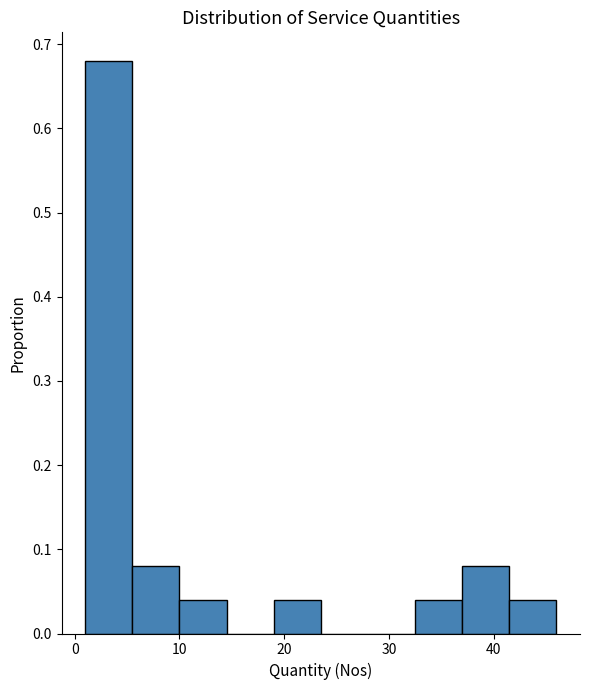

Reading left to right, transcribe this chart: for each bar, give the range it covers on the x-axis and its height. Neither the bar edges nor the heights are printed on the chart, so give them approximately, as read against the axes.

1.0 to 5.5: 0.68
5.5 to 10.0: 0.08
10.0 to 14.5: 0.04
14.5 to 19.0: 0
19.0 to 23.5: 0.04
23.5 to 28.0: 0
28.0 to 32.5: 0
32.5 to 37.0: 0.04
37.0 to 41.5: 0.08
41.5 to 46.0: 0.04